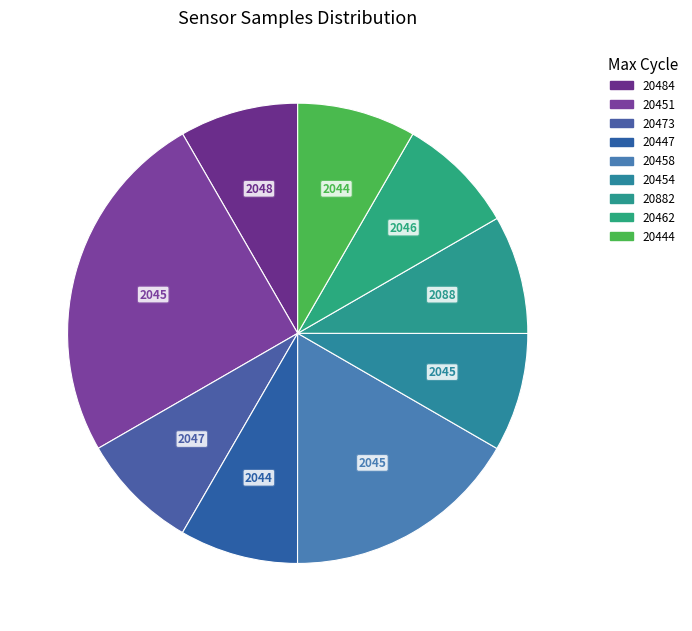

Does any single category account for the majority?

No